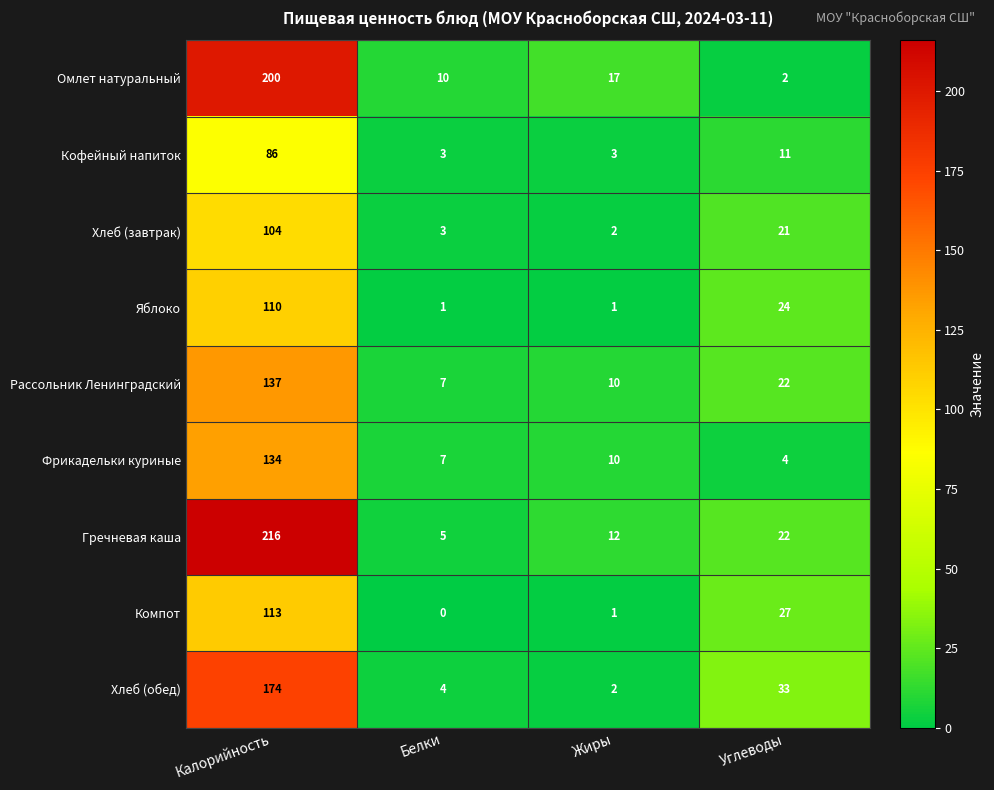

List the series in order of their peak value, lowest first.

Кофейный напиток, Хлеб (завтрак), Яблоко, Компот, Фрикадельки куриные, Рассольник Ленинградский, Хлеб (обед), Омлет натуральный, Гречневая каша